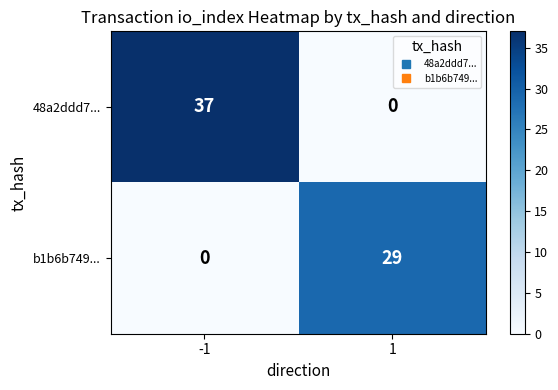

What is the total value across all series at 1?

29